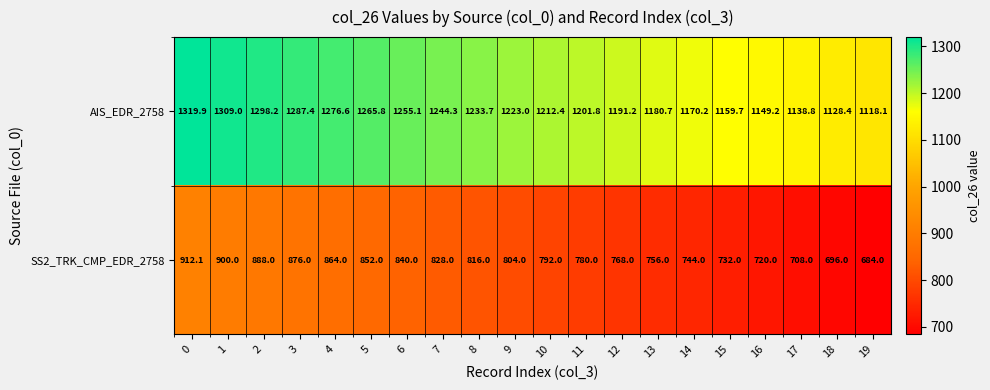

Between 3 and 4, which series saw the biggest shift?

SS2_TRK_CMP_EDR_2758